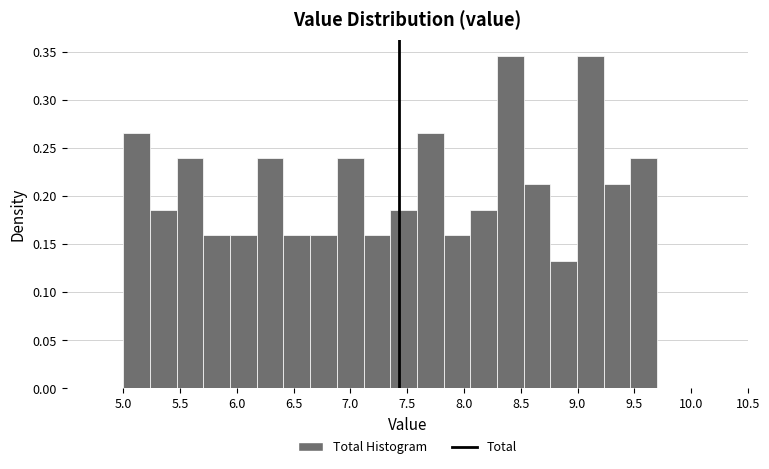

Reading left to right, list every bar in this chart as the range it spans on the x-axis followed by its height. Neither the bar edges nor the heights are printed on the chart, so give them approximately, as read against the axes.

5.000 to 5.235: 0.265
5.235 to 5.470: 0.185
5.470 to 5.705: 0.240
5.705 to 5.940: 0.160
5.940 to 6.175: 0.160
6.175 to 6.410: 0.240
6.410 to 6.645: 0.160
6.645 to 6.880: 0.160
6.880 to 7.115: 0.240
7.115 to 7.350: 0.160
7.350 to 7.585: 0.185
7.585 to 7.820: 0.265
7.820 to 8.055: 0.160
8.055 to 8.290: 0.185
8.290 to 8.525: 0.345
8.525 to 8.760: 0.215
8.760 to 8.995: 0.135
8.995 to 9.230: 0.345
9.230 to 9.465: 0.215
9.465 to 9.700: 0.240